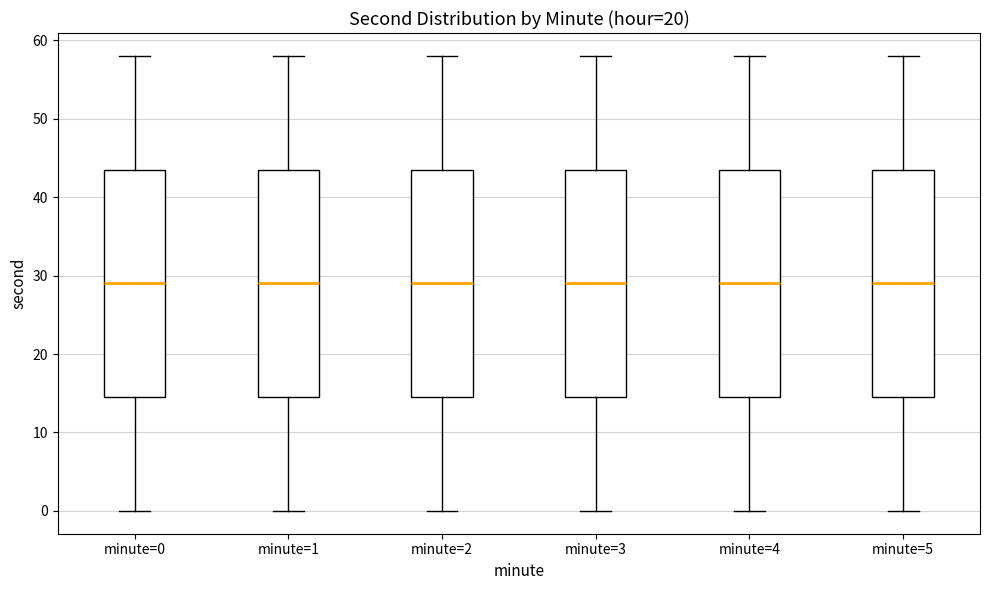

Where does the upper whisker of the box for minute=1 end on the y-axis? The values are not printed on the chart, so give them approximately, as read against the axis.

58